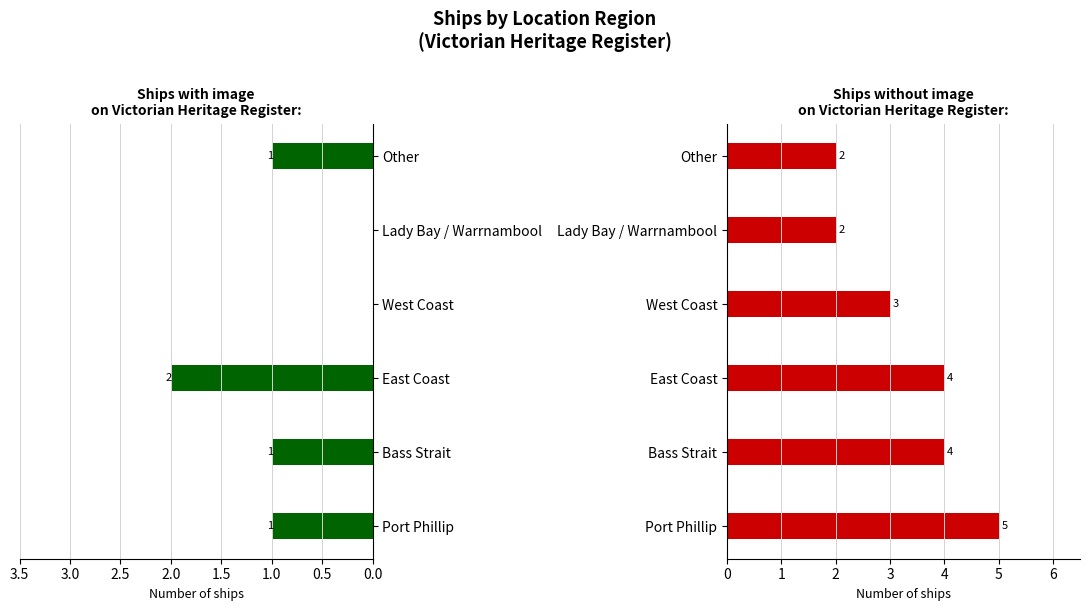

What are all the series names shown in the legend?

With Image, Without Image